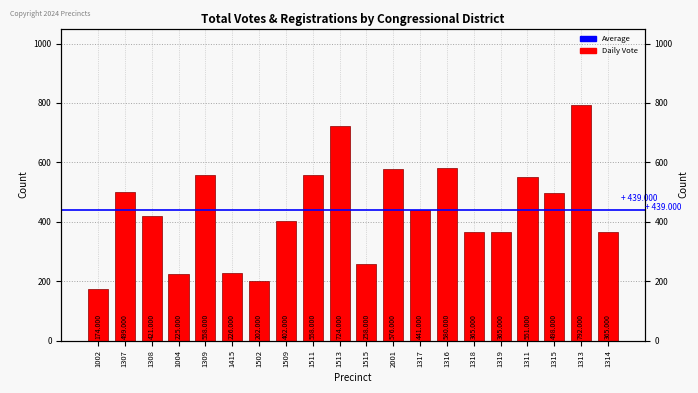

List the labels in order of value, largest first.

1313, 1513, 1316, 2001, 1309, 1511, 1311, 1307, 1315, 1317, 1308, 1509, 1318, 1319, 1314, 1515, 1415, 1004, 1502, 1002